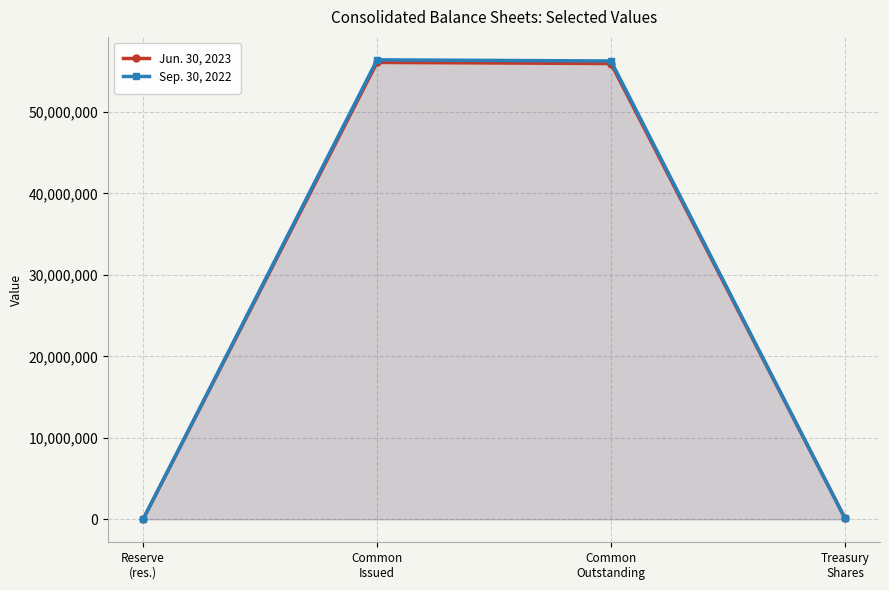

Which category has the highest value across all series?

Common
Issued